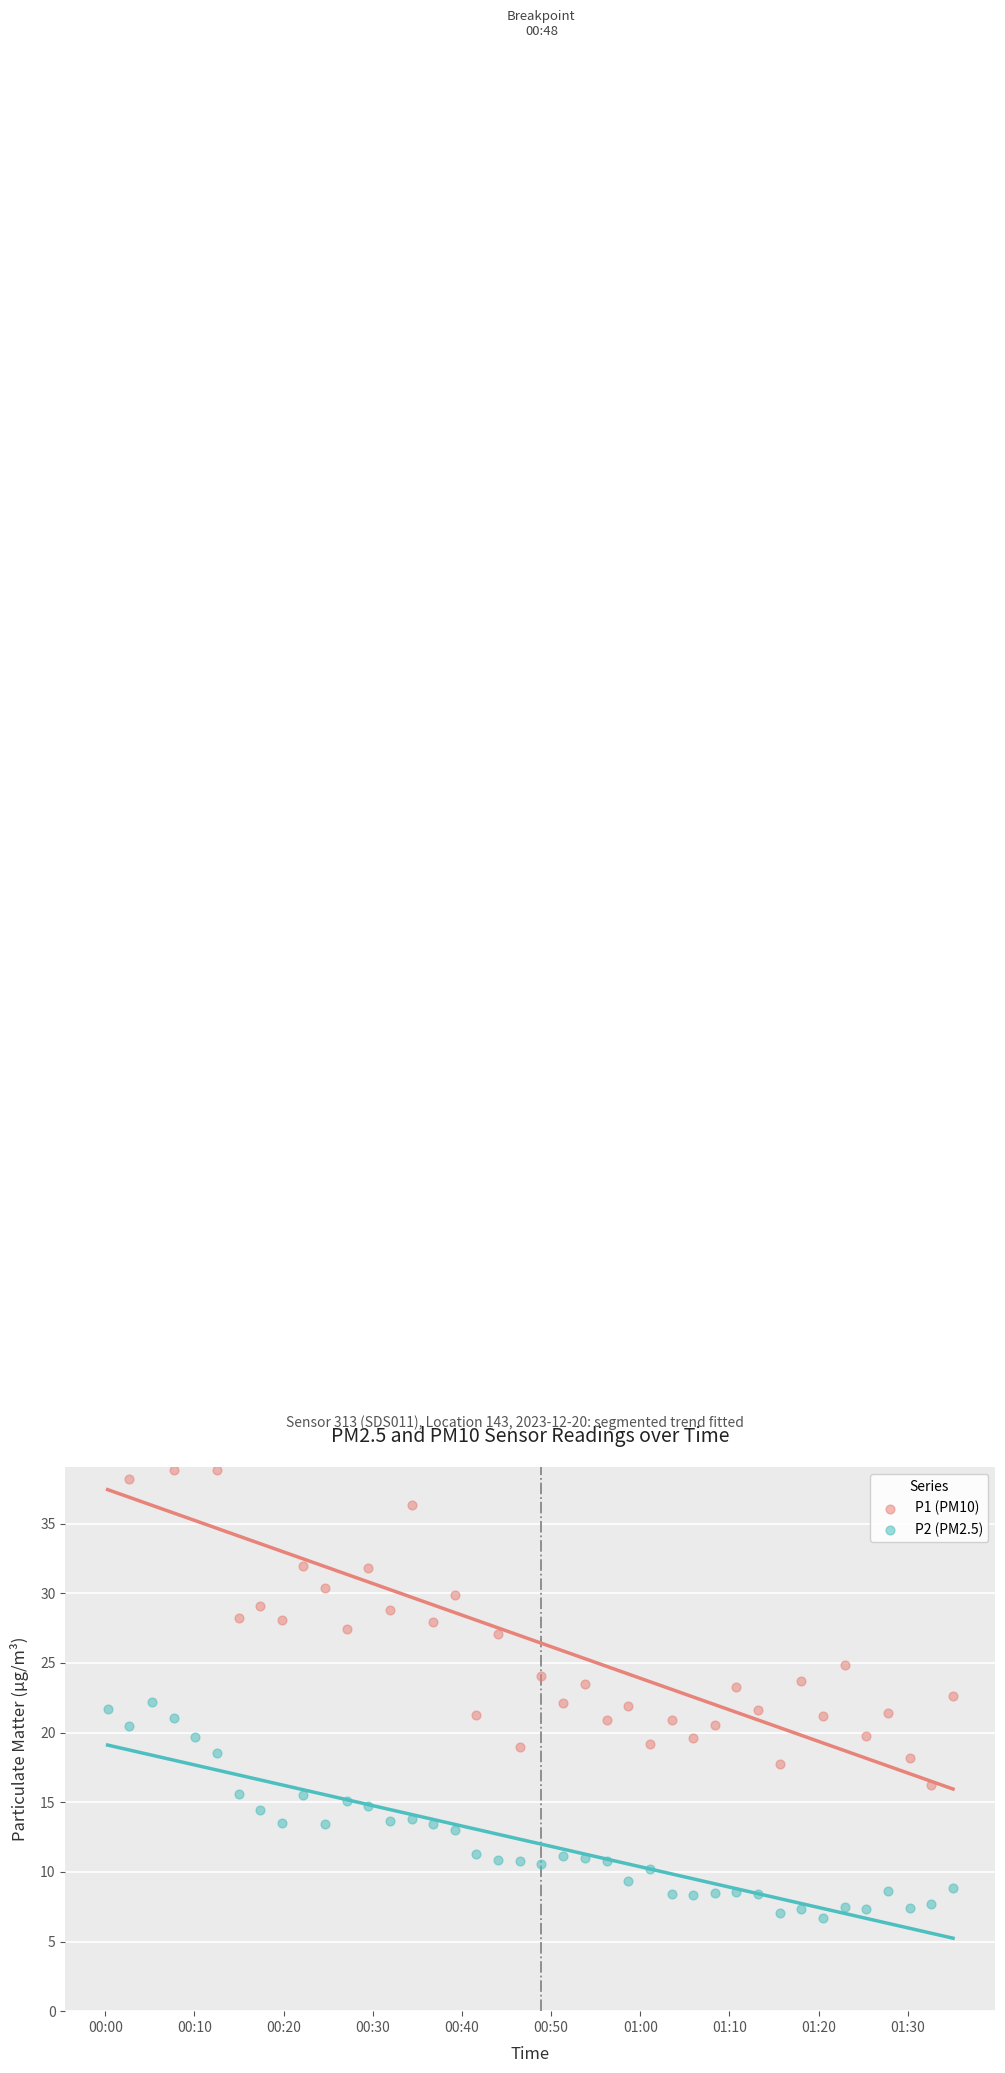

Is the value of P2 (PM2.5) at 29 greater than the value of P1 (PM10) at 38?

No